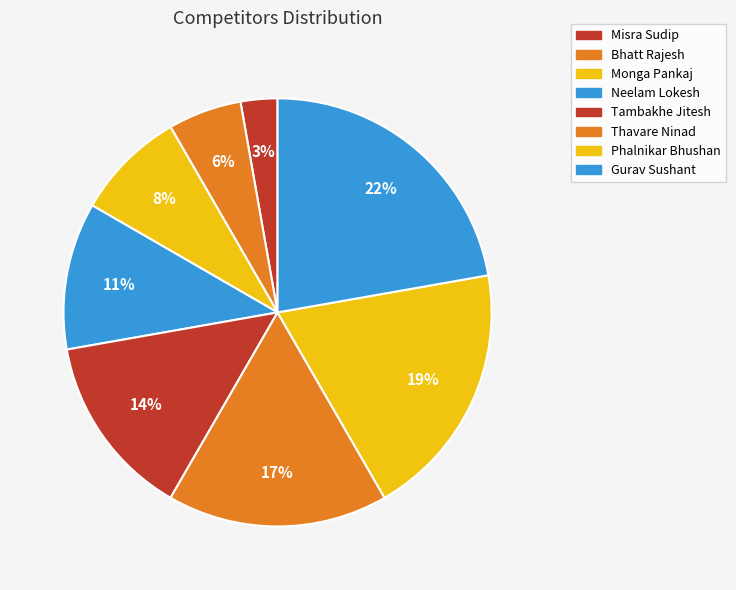

How many segments does this pie chart have?

8